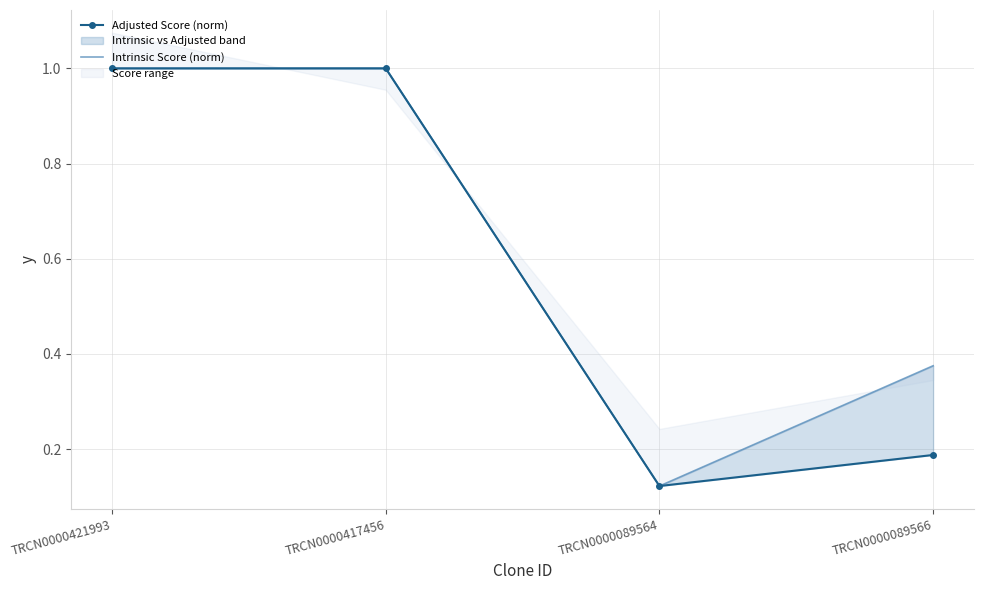

What is the average value of the Adjusted Score (norm) series?

0.6